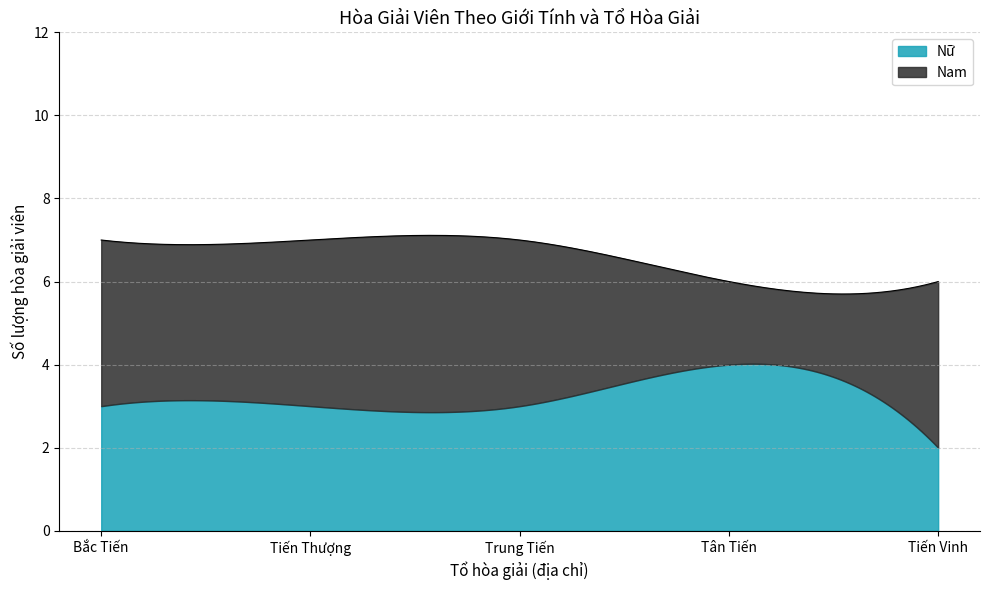

What is the highest value of the Nữ series?

4.0